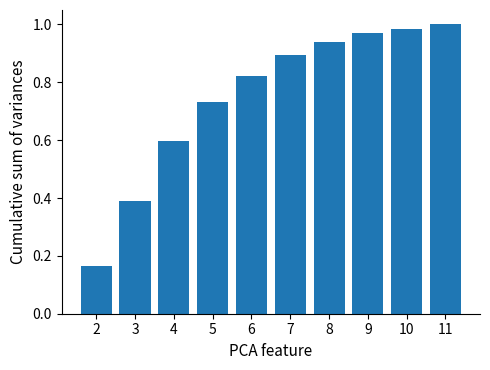

What is the sum of the values at 8 and 4?

1.5